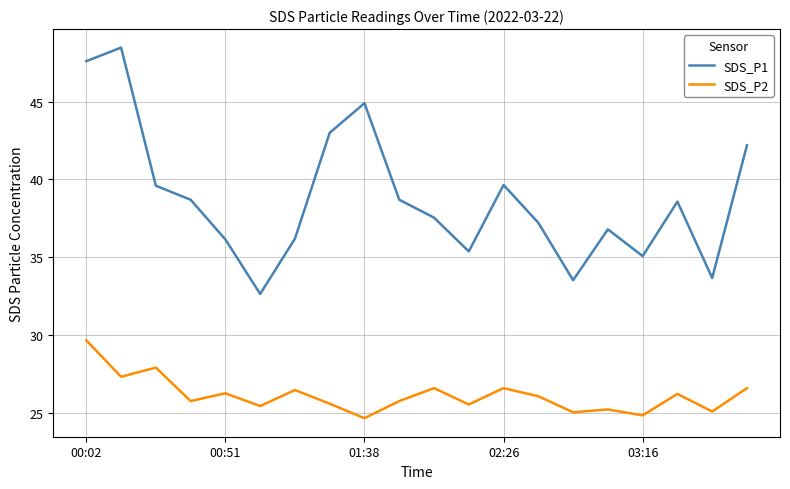

What is the highest value of the SDS_P1 series?

48.5